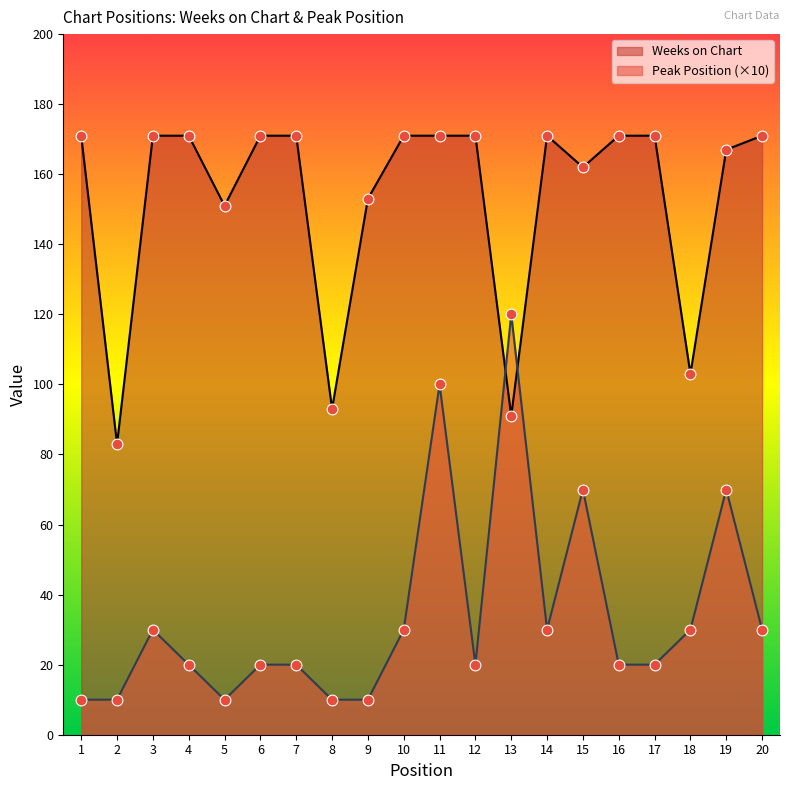

At how many categories does at least one series exceed 60?

20